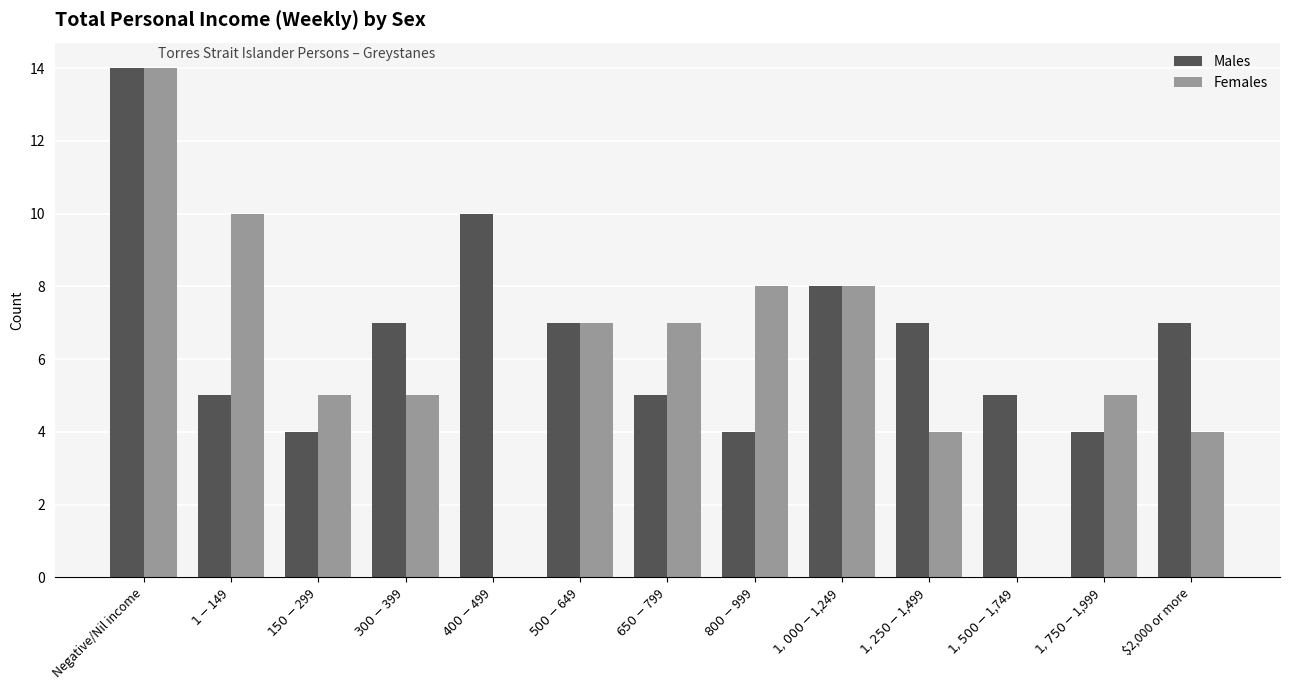

What is the spread (max minus min) of values at $300-$399?

2